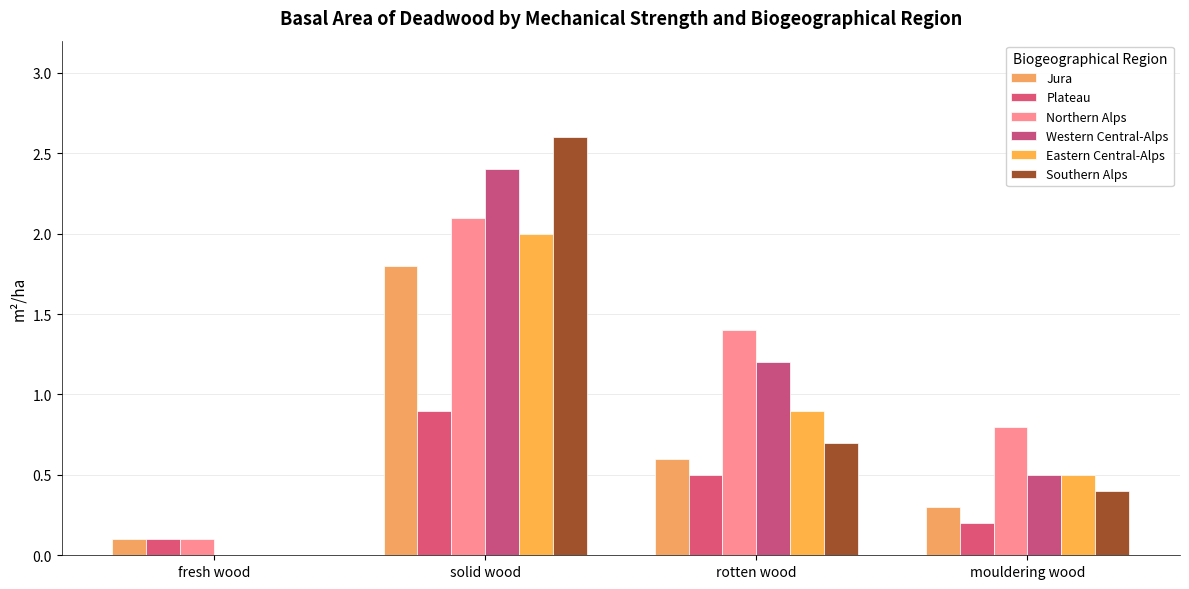

Does the chart contain stacked bars?

No